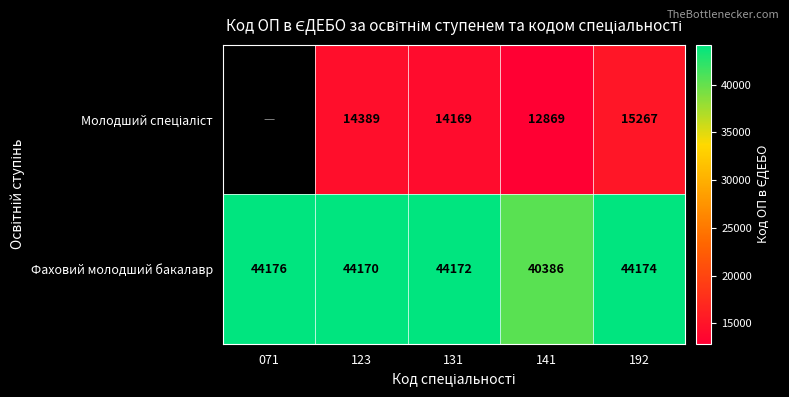

Which category has the highest value across all series?

071